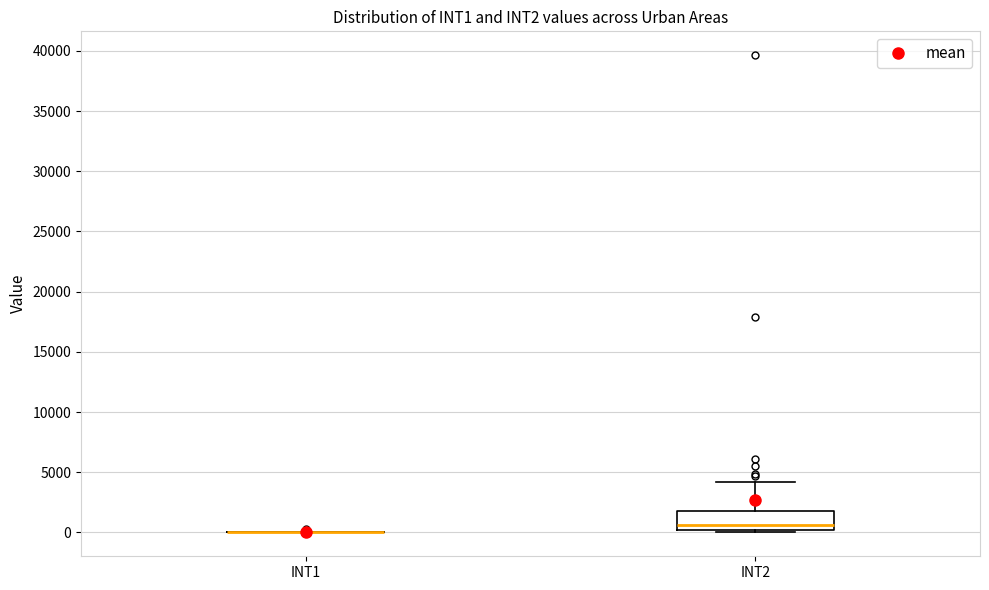

Reading left to right, transcribe this box plot: for each box, give where its median line is, the range the box spans, and where its two whiskers end, as read against the y-axis. The values are not printed on the chart, so give them approximately, as read against the axis.

INT1: box collapsed to a line at 0, whiskers 0 to 0
INT2: median 500, box 0 to 2000, whiskers 0 (just below the box's lower edge) to 4000